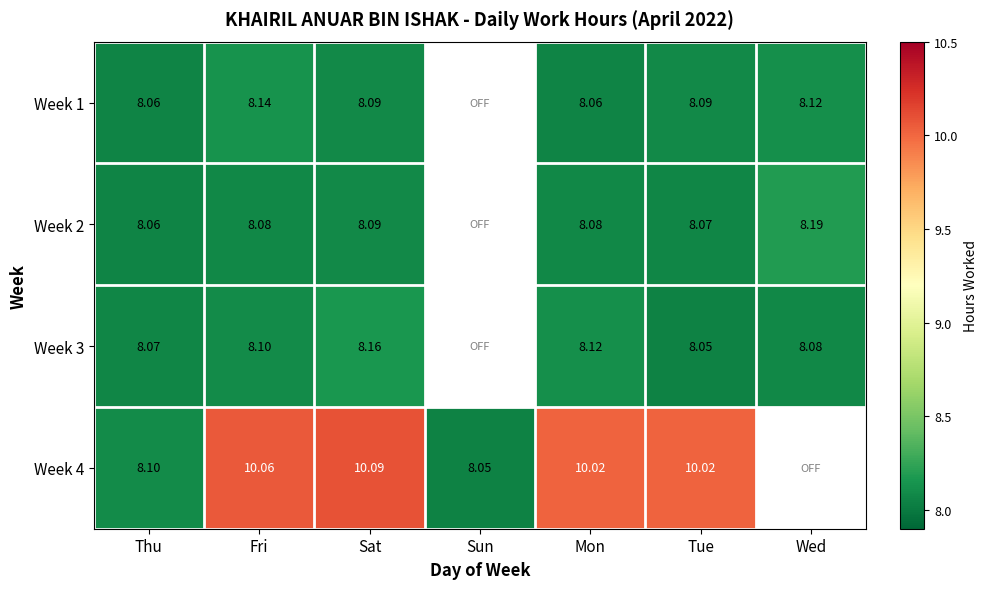

Is the value of Week 3 at Tue greater than the value of Week 2 at Thu?

No